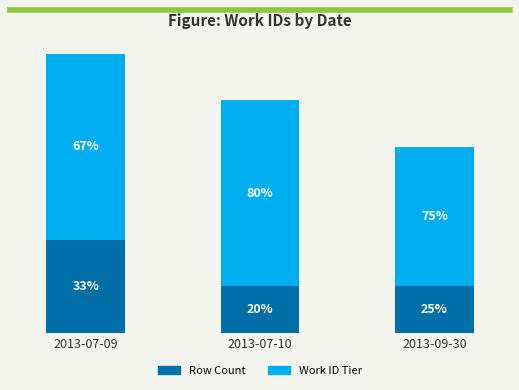

Does the chart contain stacked bars?

Yes